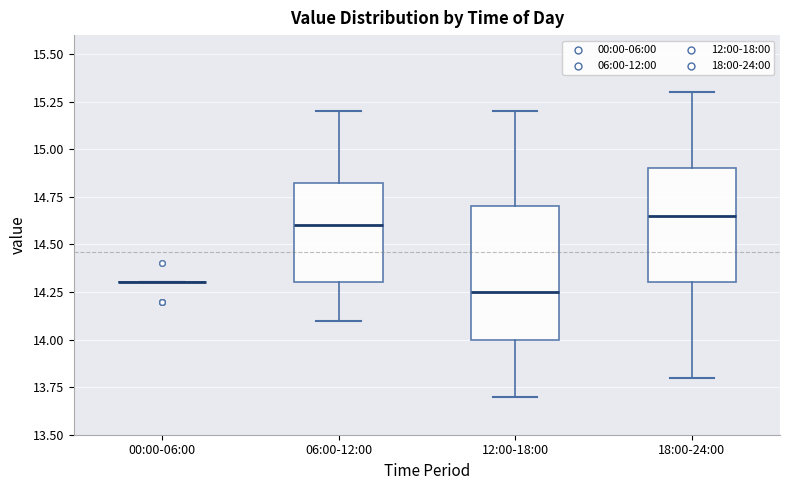

Reading left to right, transcribe this box plot: for each box, give where its median line is, the range the box spans, and where its two whiskers end, as read against the y-axis. The values are not printed on the chart, so give them approximately, as read against the axis.

00:00-06:00: box collapsed to a line at 14.30, whiskers 14.30 to 14.30
06:00-12:00: median 14.60, box 14.30 to 14.85, whiskers 14.10 to 15.20
12:00-18:00: median 14.25, box 14.00 to 14.70, whiskers 13.70 to 15.20
18:00-24:00: median 14.65, box 14.30 to 14.90, whiskers 13.80 to 15.30